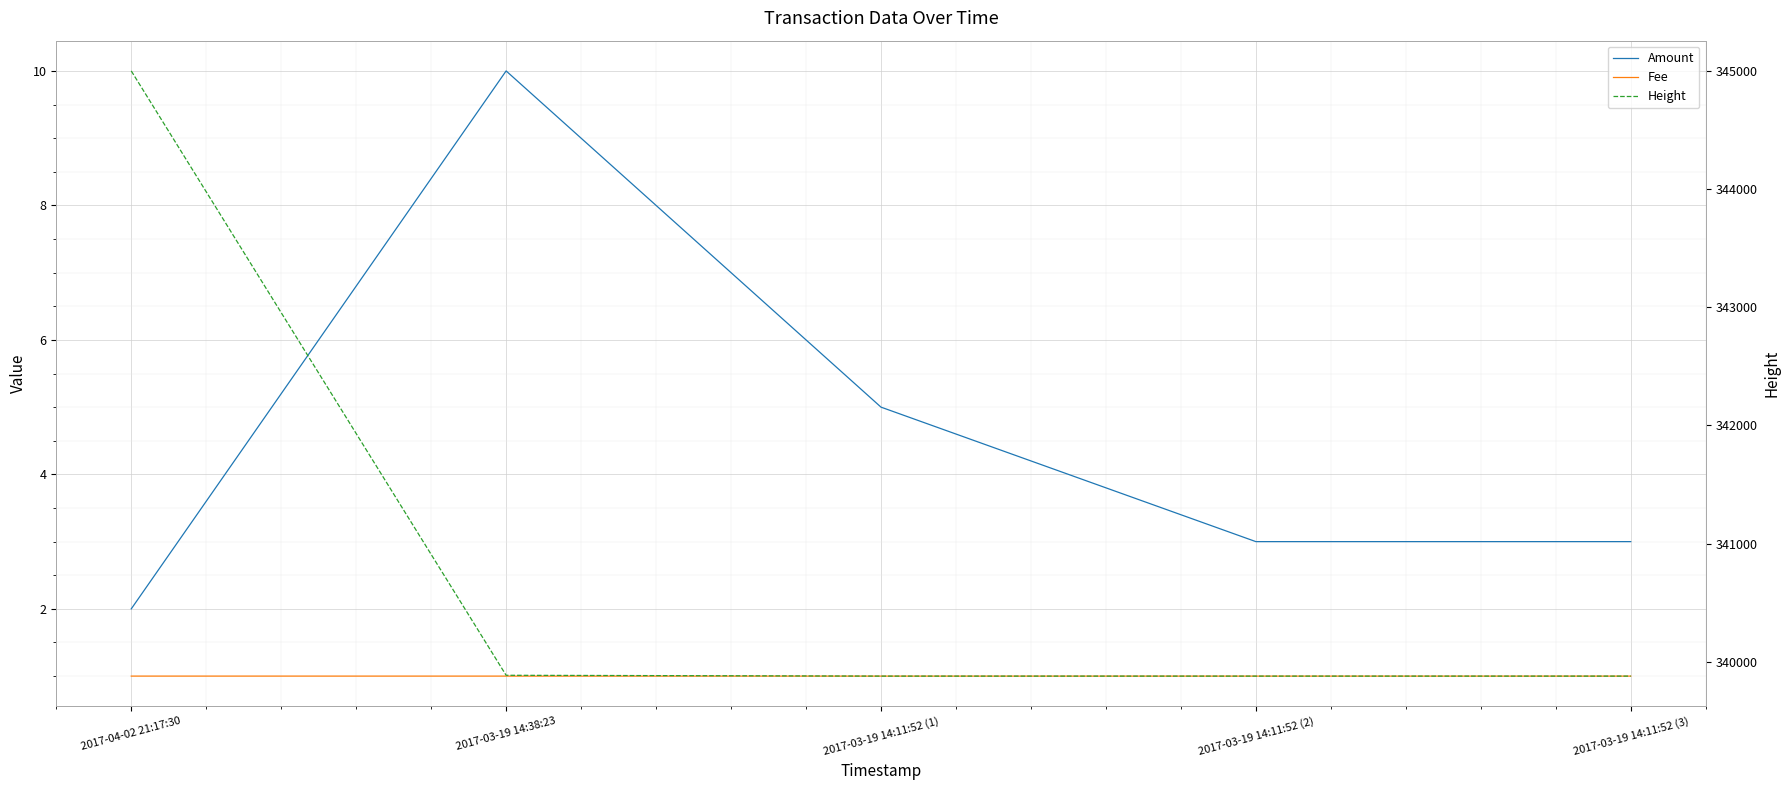

What is the minimum value for Amount?

2.0